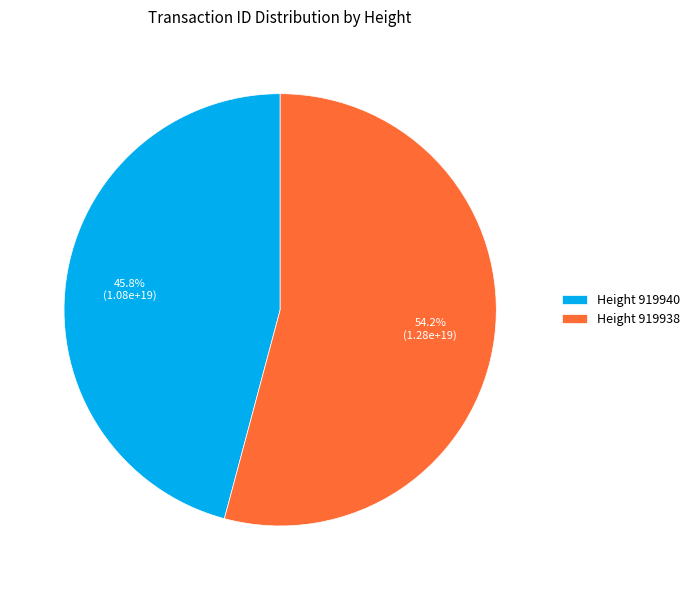

Which slice is the smallest?

Height 919940